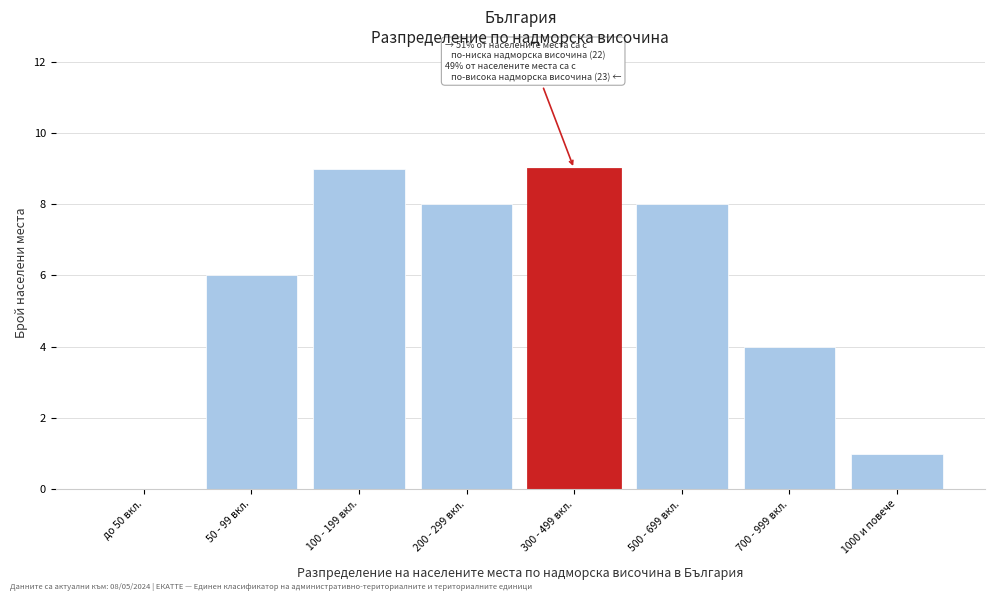

Reading left to right, extract all data points from this chart.

до 50 вкл.=0	50 - 99 вкл.=6	100 - 199 вкл.=9	200 - 299 вкл.=8	300 - 499 вкл.=9	500 - 699 вкл.=8	700 - 999 вкл.=4	1000 и повече=1